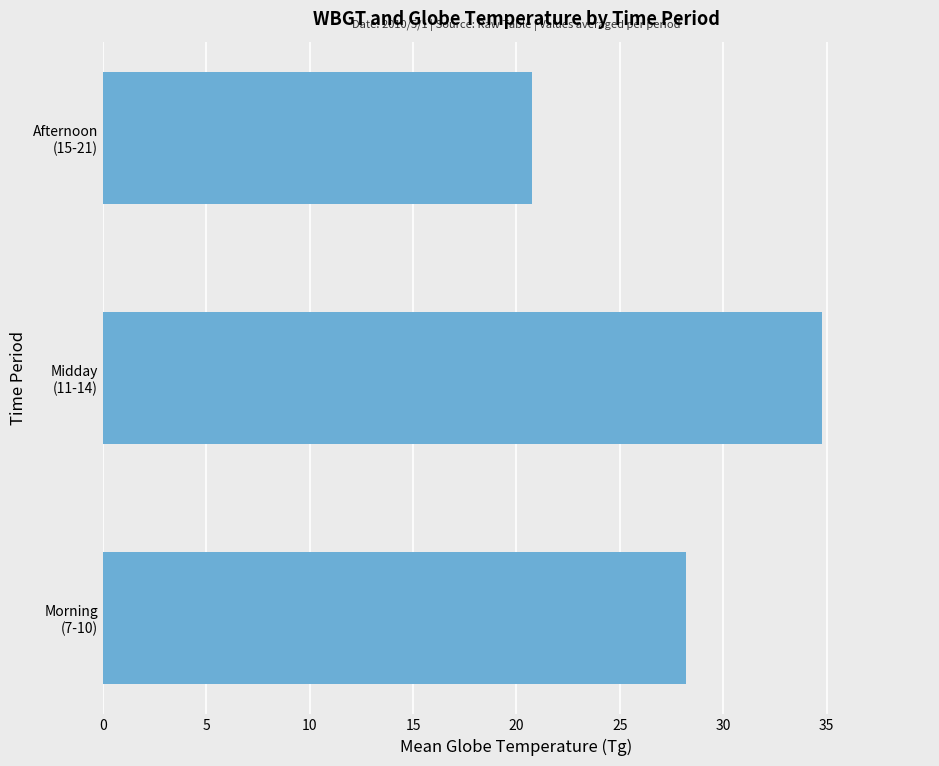

What is the minimum value shown in the chart?

20.8